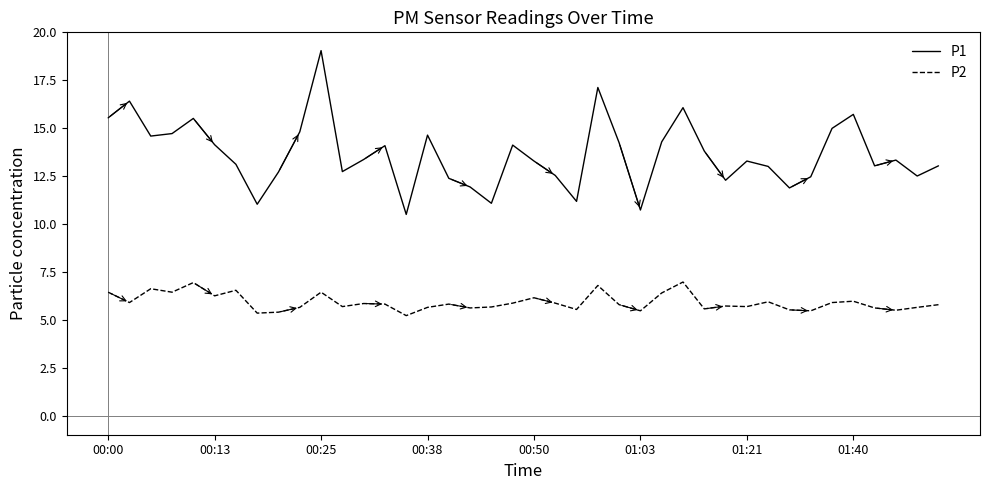

How many lines are shown in the chart?

2